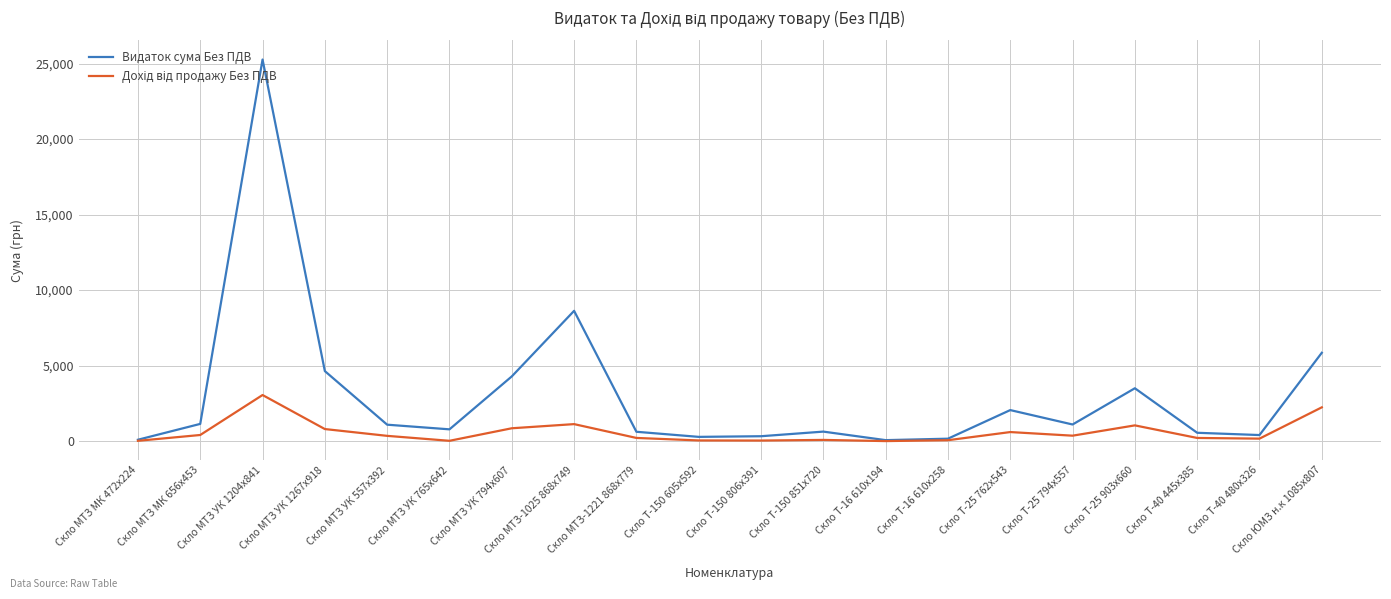

Which series has the widest spread of values?

Видаток сума Без ПДВ